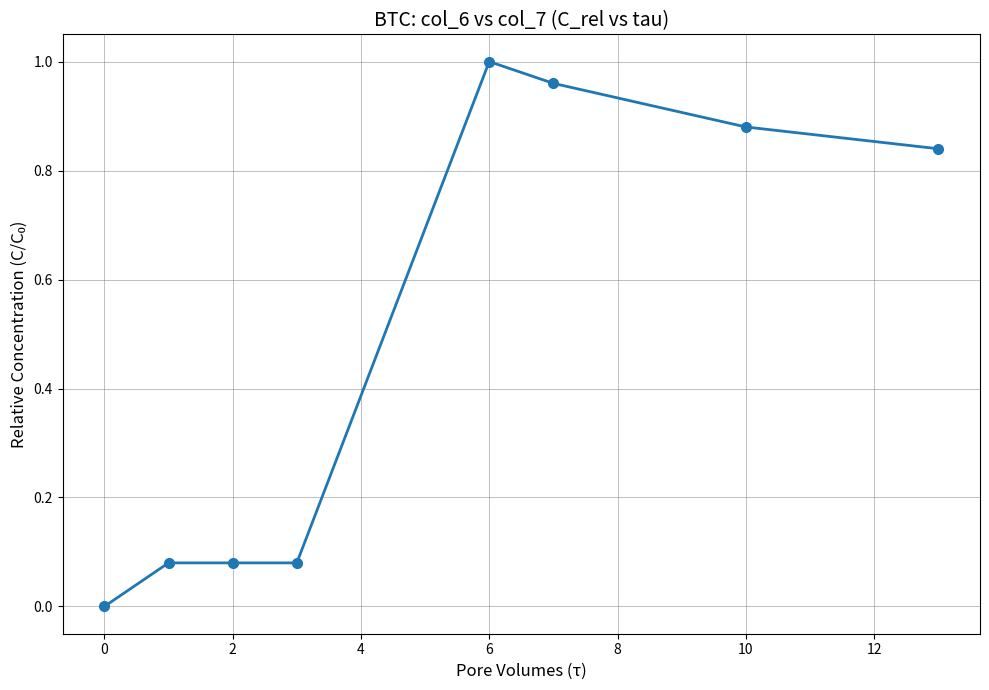

How many positive values are there?

7